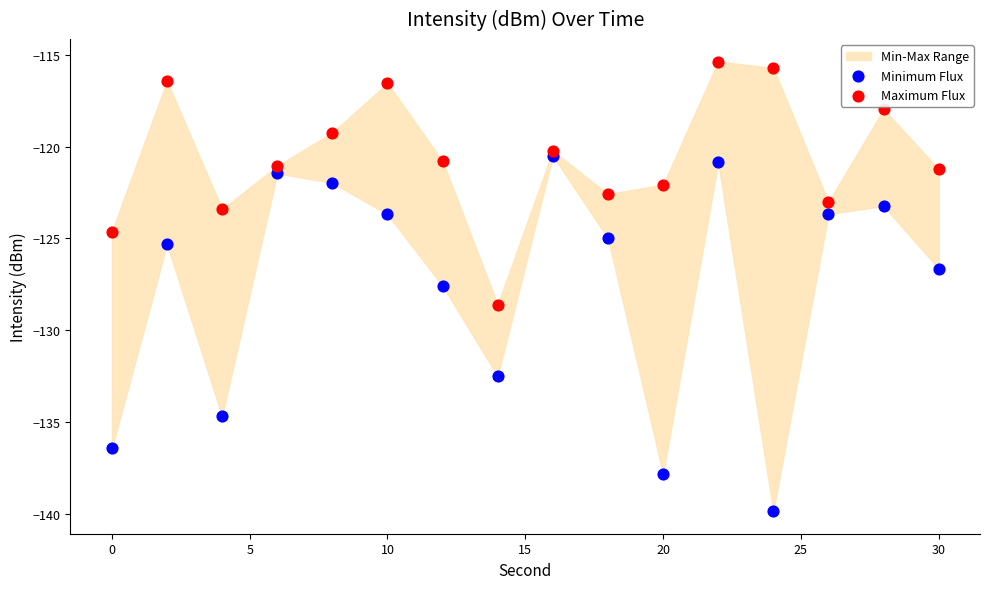

Across all data points, what is the range of X values (max minus min)?

30.0